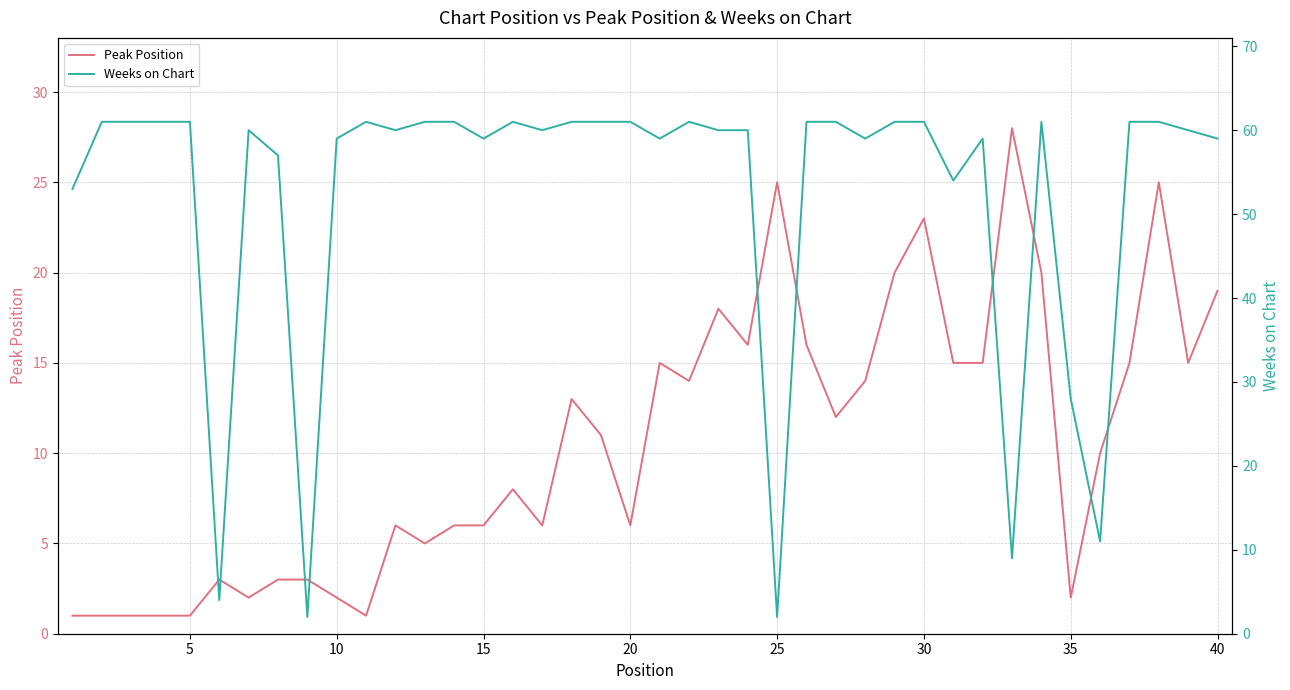

Count the number of categories in the chart.

40